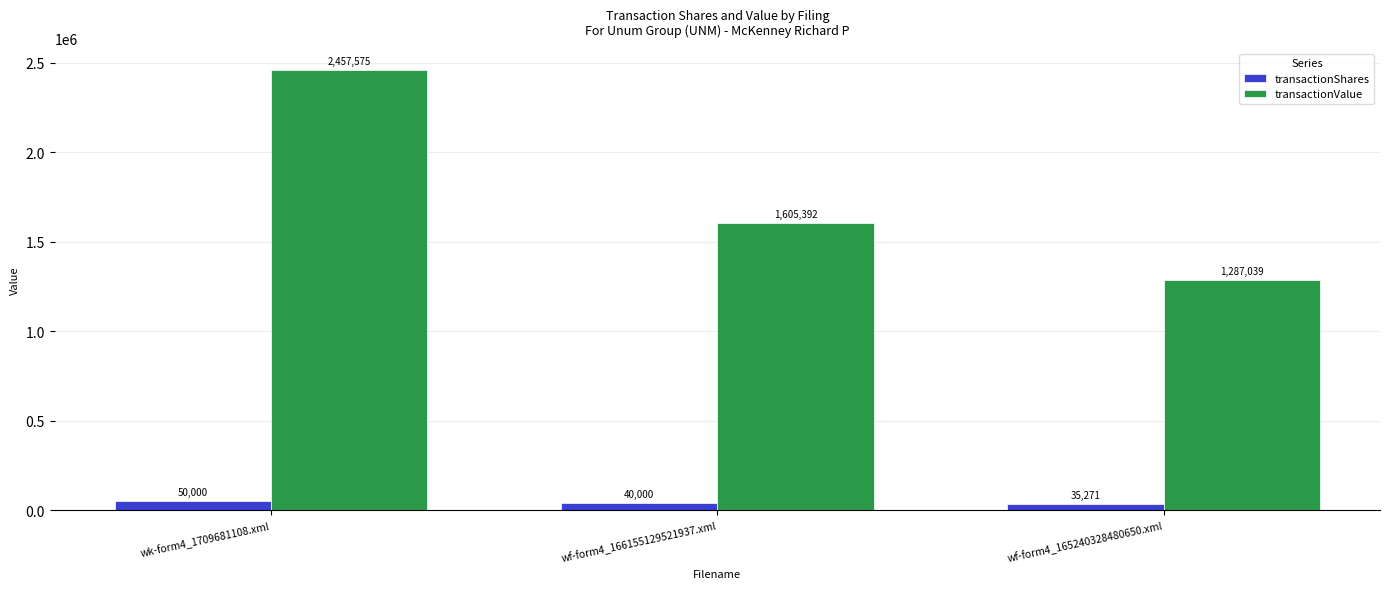

List the series in order of their overall mean, highest first.

transactionValue, transactionShares